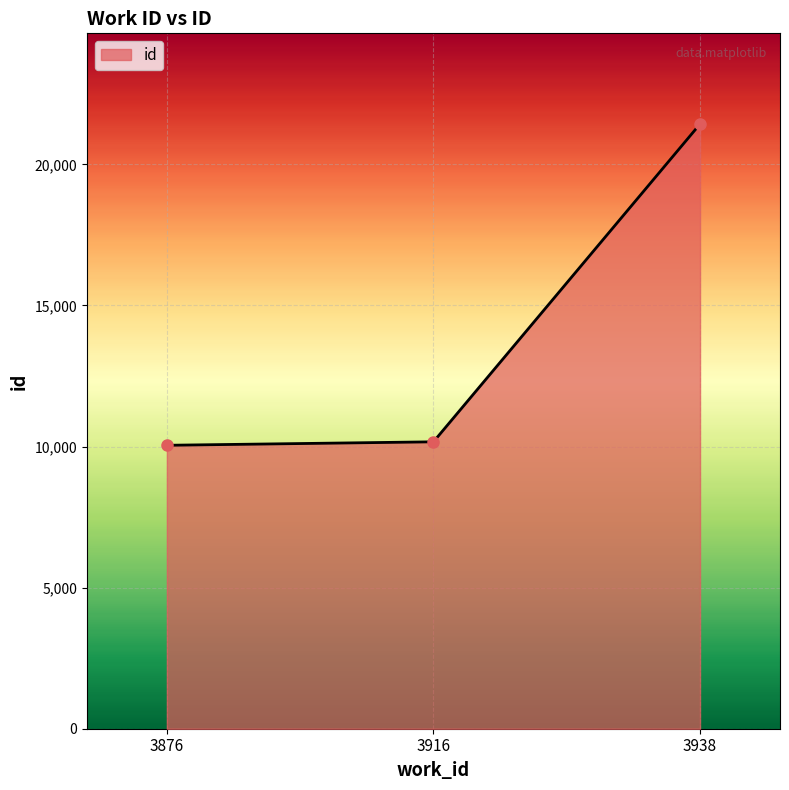

True or false: the data shows 16187 at 3876.

False